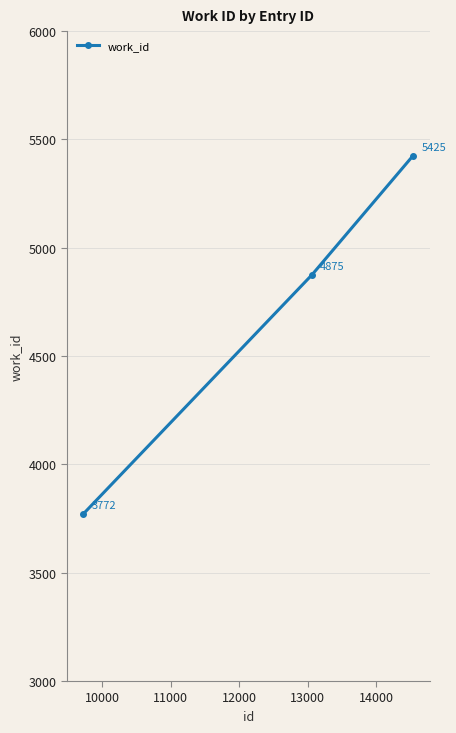

Reading left to right, list all the values displayed in this chart.

3772	4875	5425